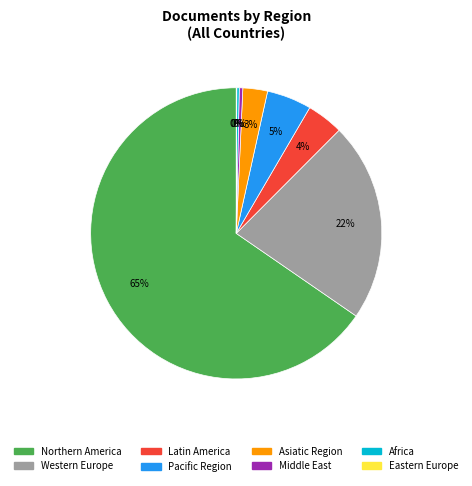

Combined, do Northern America and Western Europe account for over 50%?

Yes